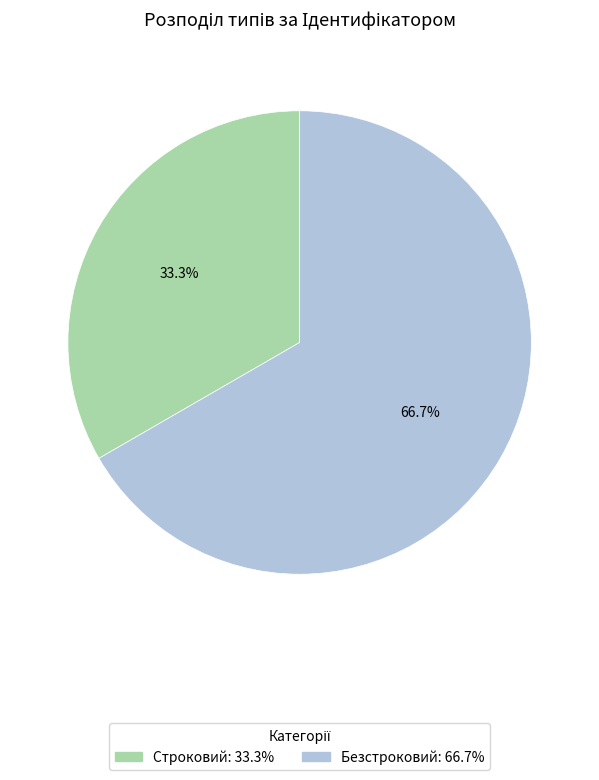

Which category has the smallest portion of the pie?

Строковий